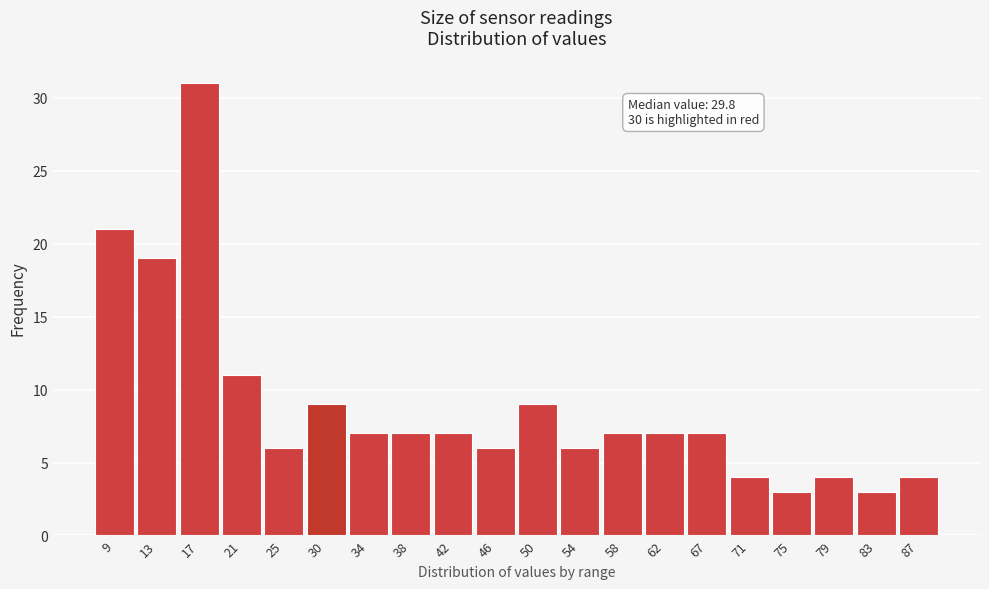

Reading right to left, extract all data points from this chart.

87=4	83=3	79=4	75=3	71=4	67=7	62=7	58=7	54=6	50=9	46=6	42=7	38=7	34=7	30=9	25=6	21=11	17=31	13=19	9=21